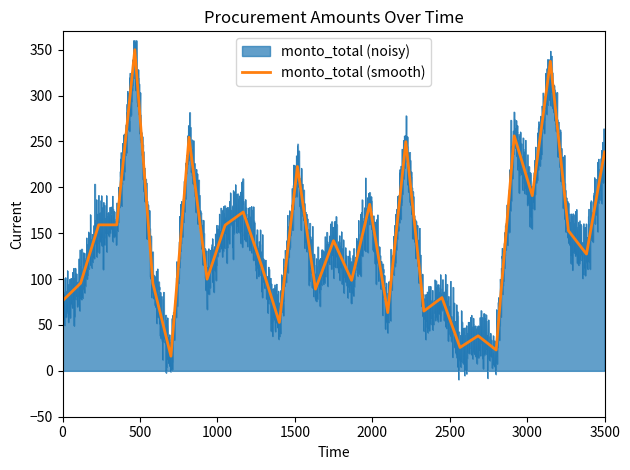

How many lines are shown in the chart?

1